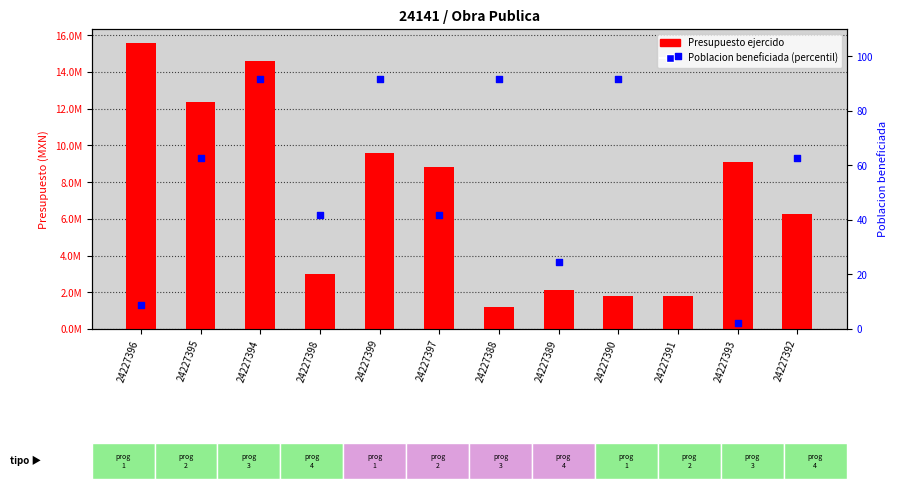

What are all the series names shown in the legend?

Presupuesto ejercido, Poblacion beneficiada (percentil)